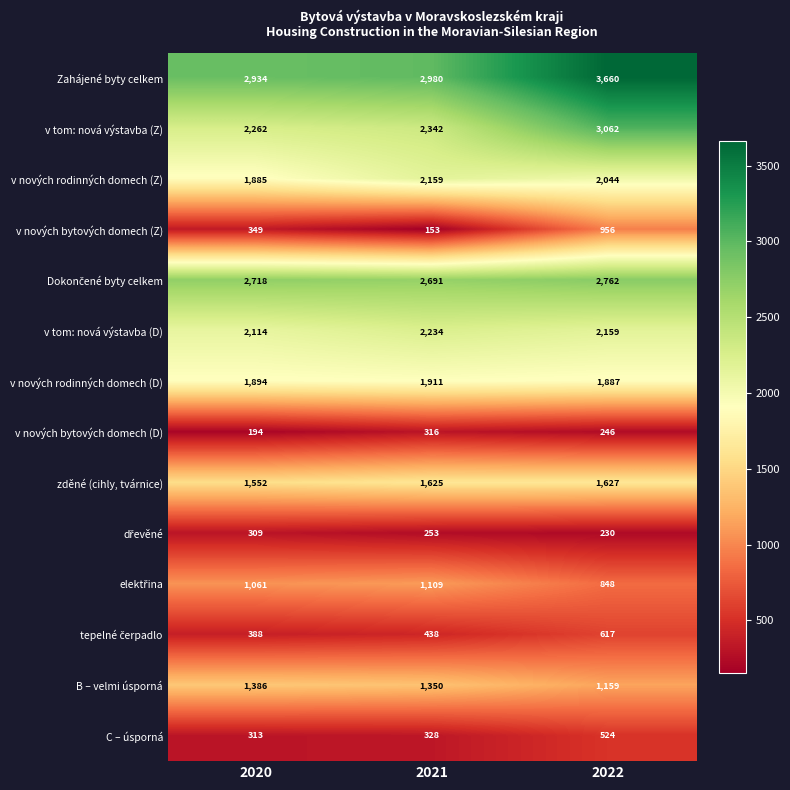

How many data points does each series have?

3